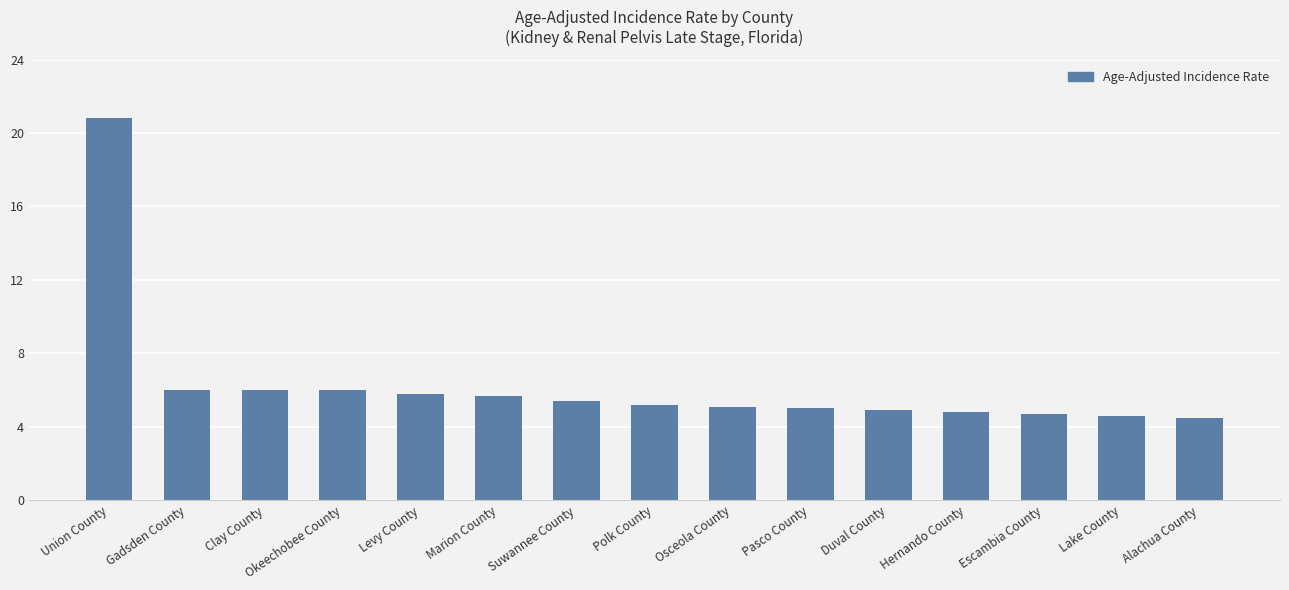

What is the change in value from Union County to Suwannee County?

-15.4